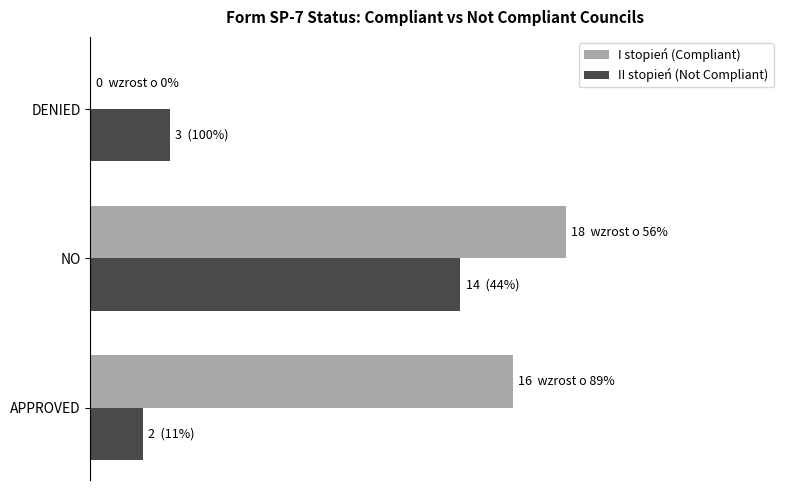

What is the value of the Not Compliant bar at the 1st from the left?

2